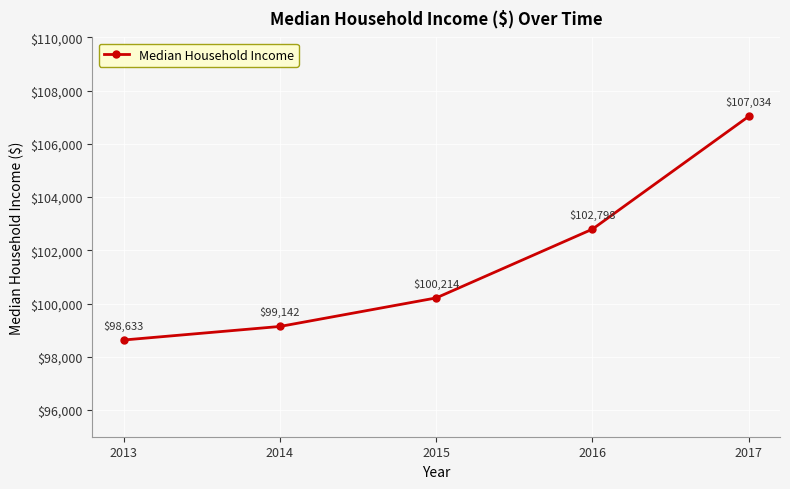

What is the value of the 2nd point from the left?

99142